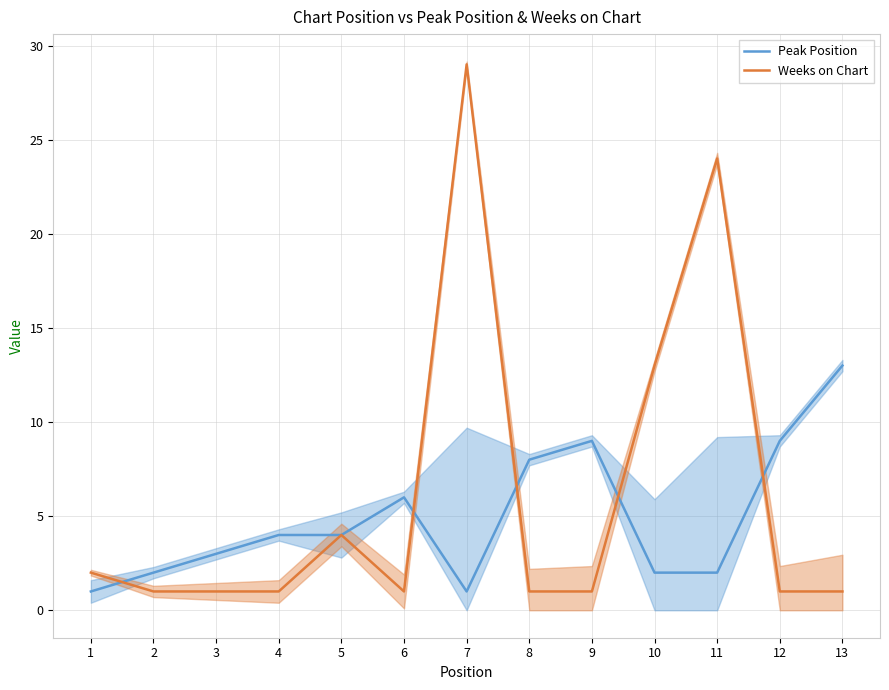

Rank the series by their maximum value, from lowest to highest.

Peak Position, Weeks on Chart